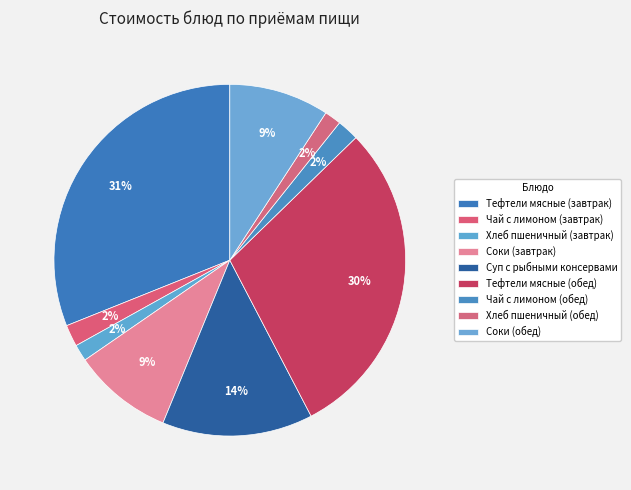

How many segments does this pie chart have?

9